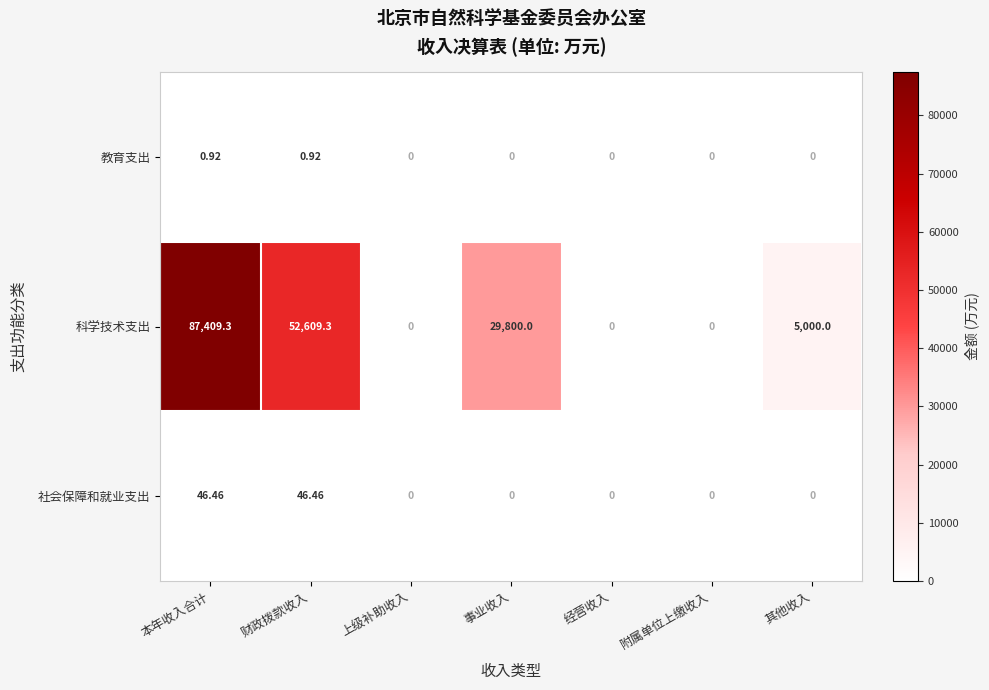

Rank the series by their maximum value, from lowest to highest.

教育支出, 社会保障和就业支出, 科学技术支出